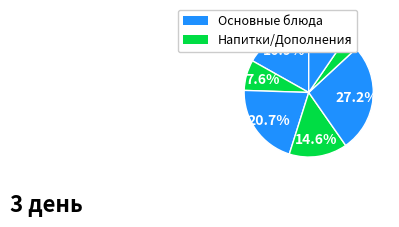

To the nearest percent, what is the difference between the largest and smallest slice percentages?

24%